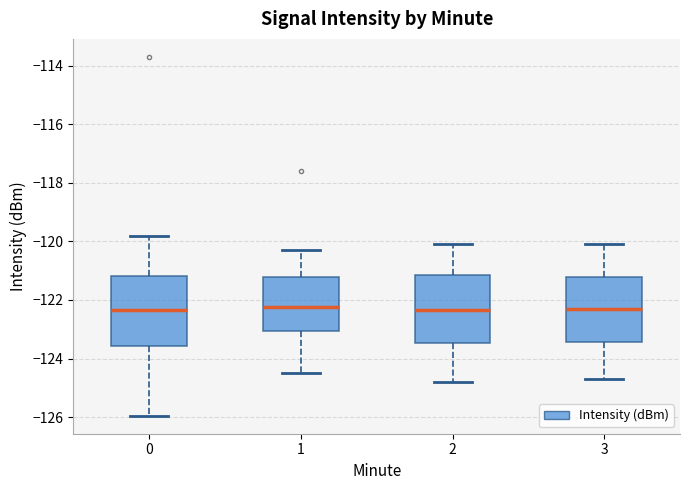

Reading left to right, transcribe this box plot: for each box, give where its median line is, the range the box spans, and where its two whiskers end, as read against the y-axis. The values are not printed on the chart, so give them approximately, as read against the axis.

0: median -122.4, box -123.6 to -121.2, whiskers -126.0 to -119.8
1: median -122.2, box -123.0 to -121.2, whiskers -124.4 to -120.2
2: median -122.4, box -123.4 to -121.2, whiskers -124.8 to -120.0
3: median -122.2, box -123.4 to -121.2, whiskers -124.6 to -120.0